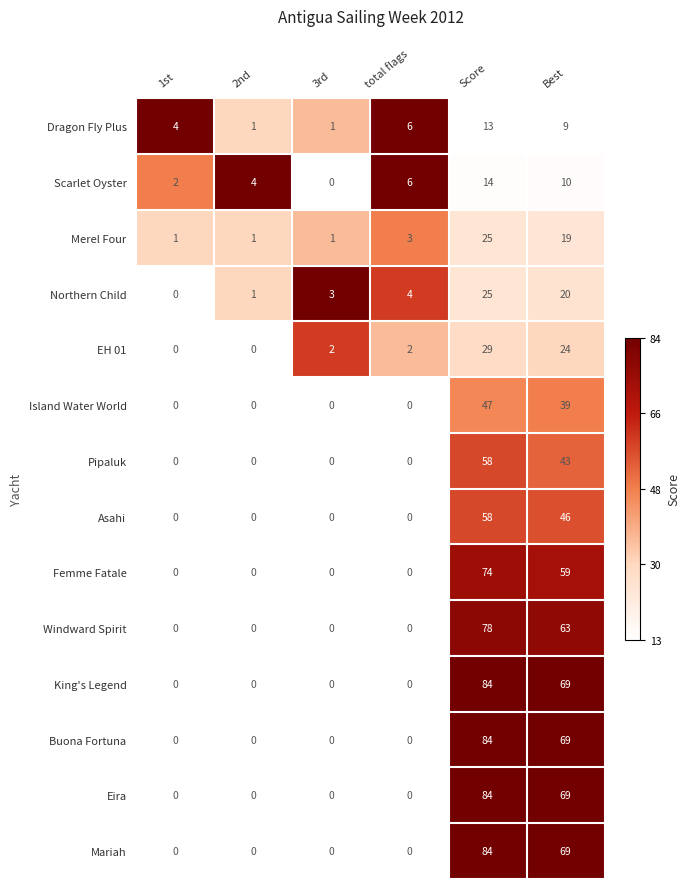

What is the maximum value for Scarlet Oyster?

14